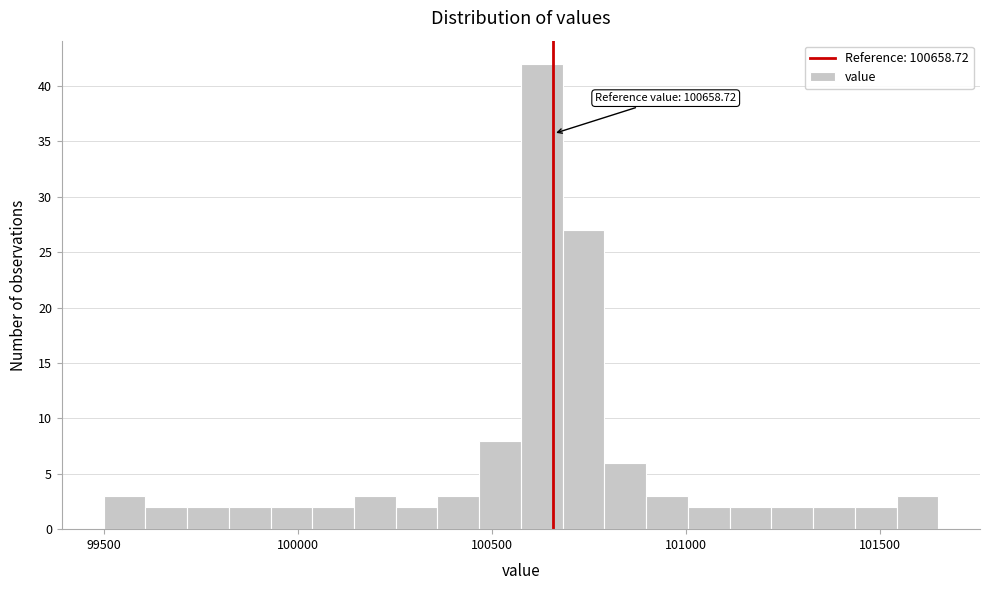

Read against the x-axis, roughly where is the centre of the tallest bar?

100650